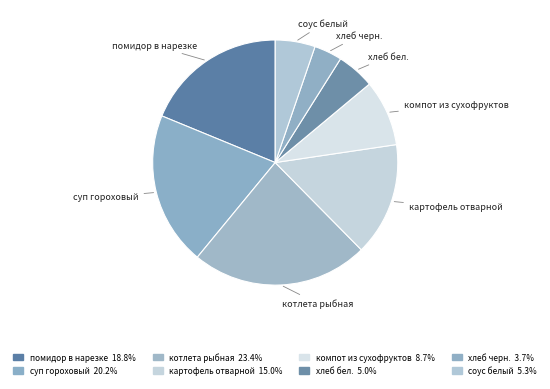

Approximately how many times larger is the value at хлеб черн. compared to соус белый?

0.7